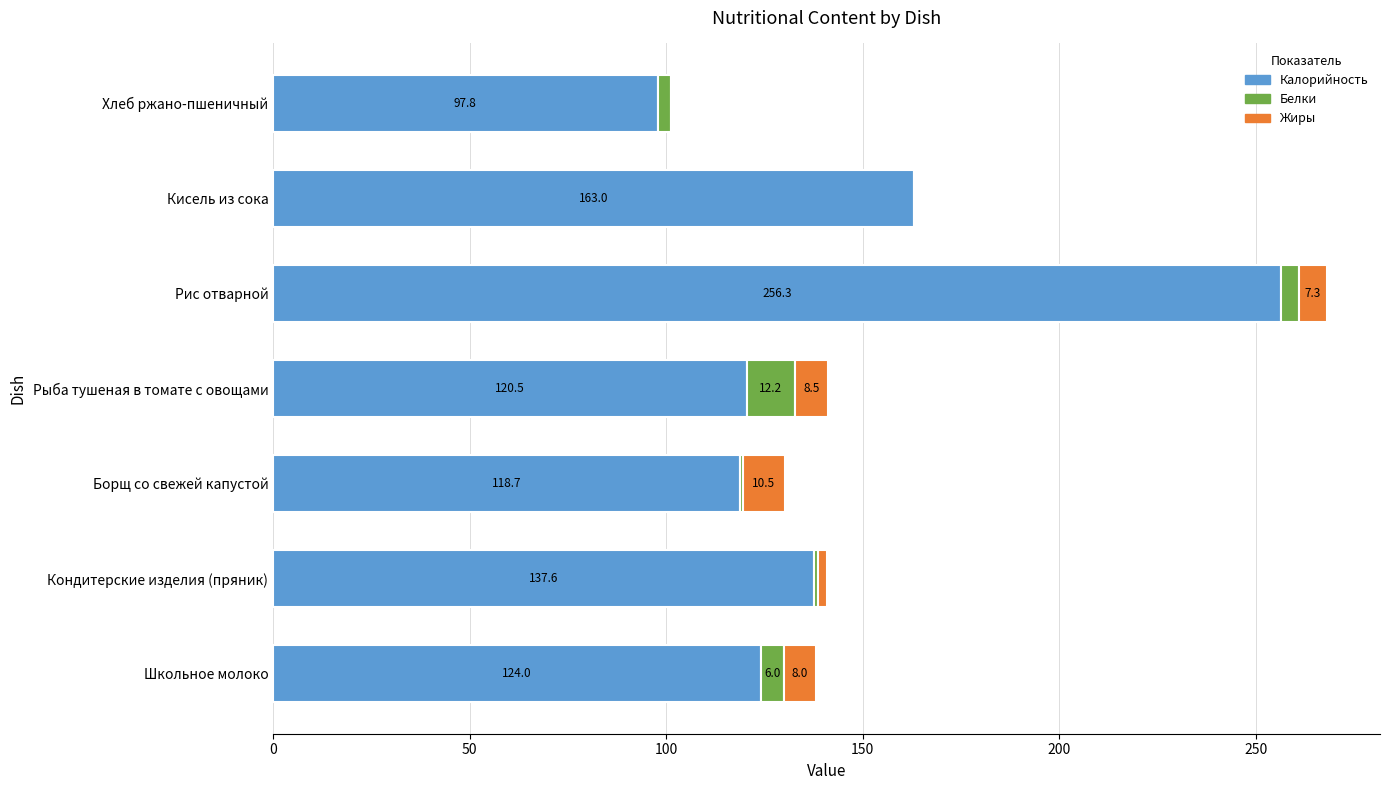

Which category has the highest value in the Калорийность series?

Рис отварной